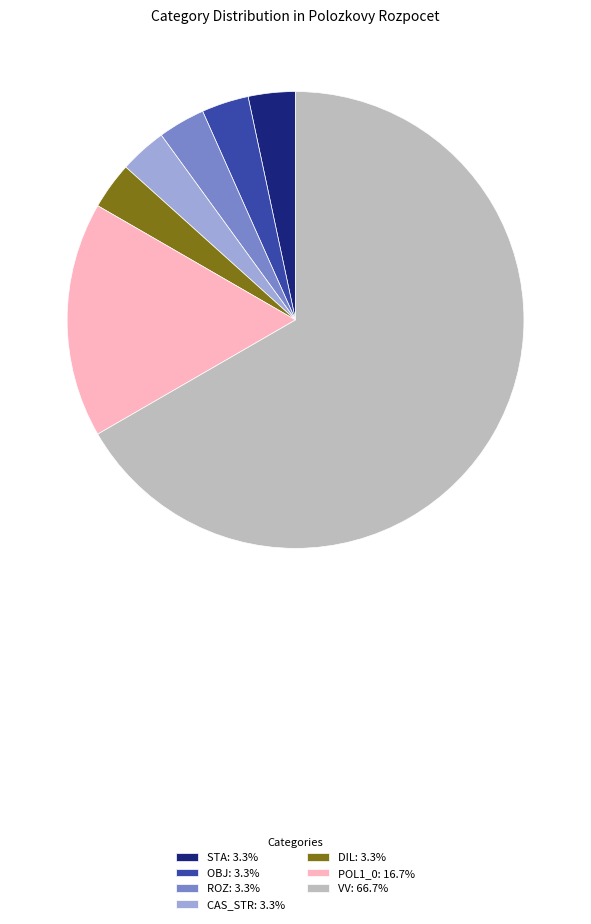

Approximately how many times larger is the value at POL1_0: 16.7% compared to DIL: 3.3%?

5.0